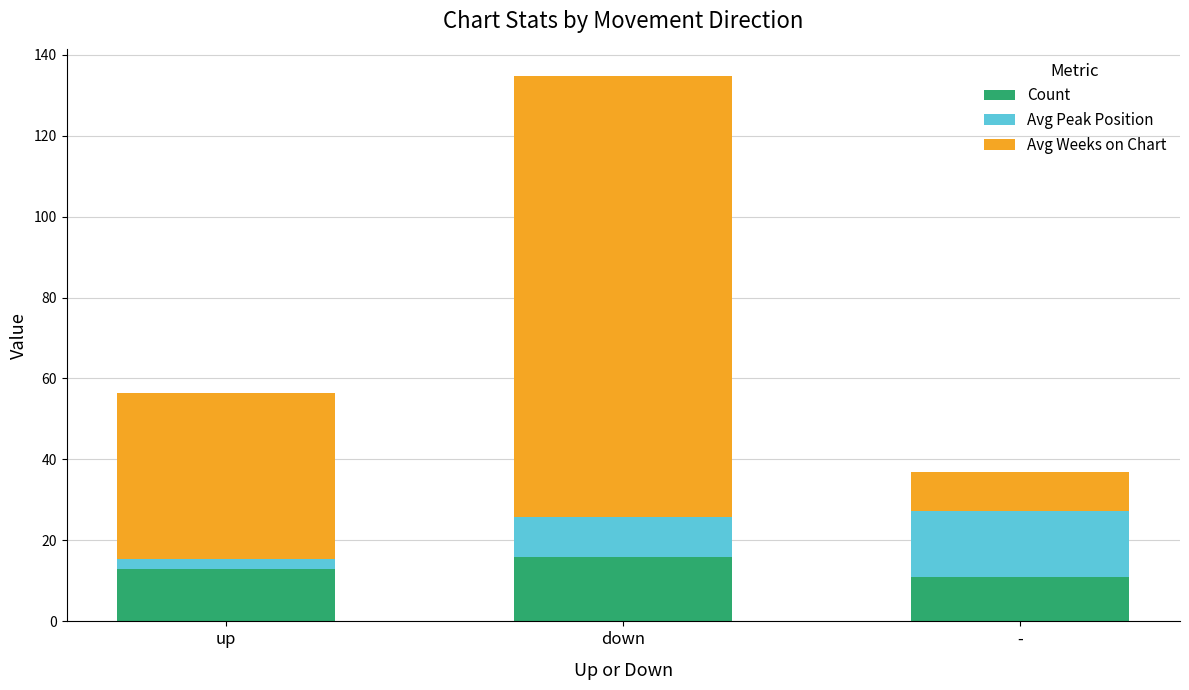

At which label is Count closest to 13?

up